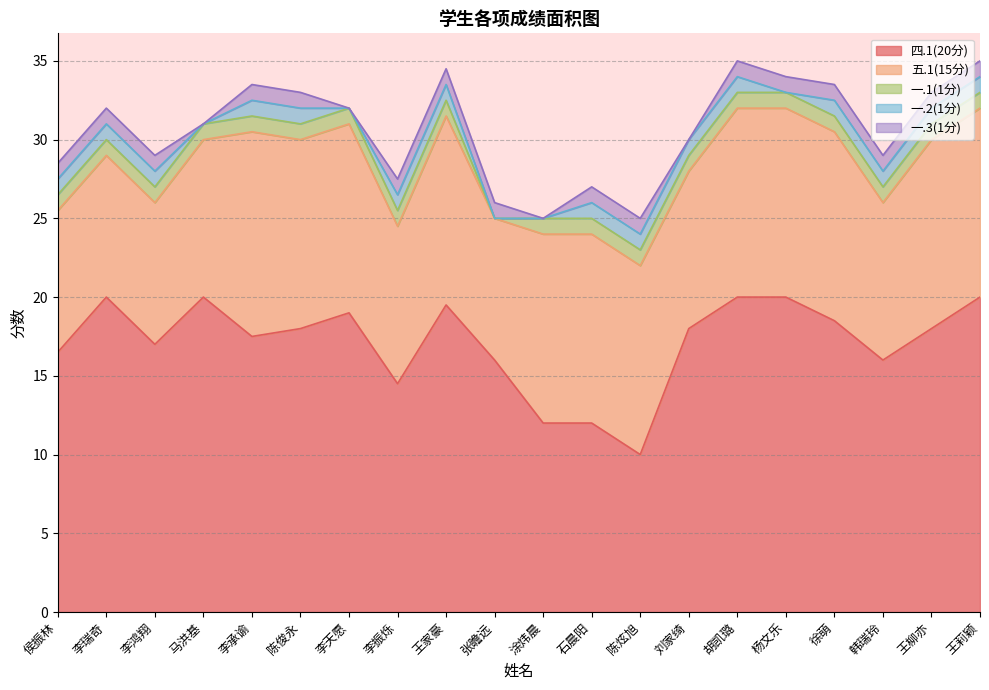

True or false: 一.2(1分) has a value of 0.6 at 徐萌.

False